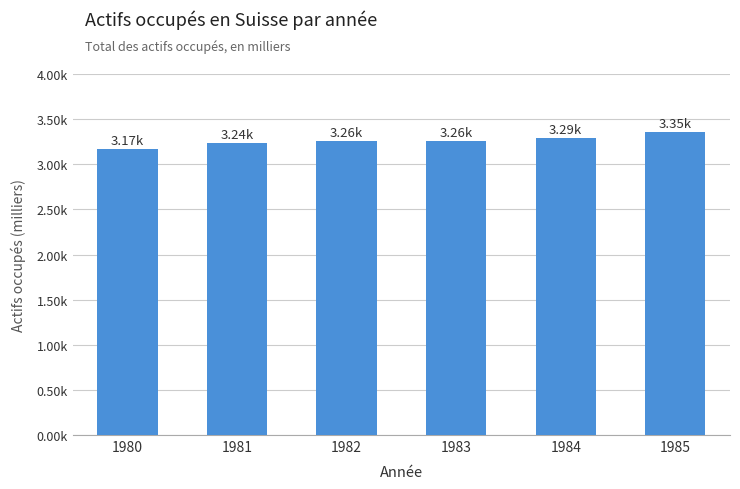

Reading left to right, list all the values displayed in this chart.

3165.9	3240.0	3256.0	3257.0	3288.0	3354.3